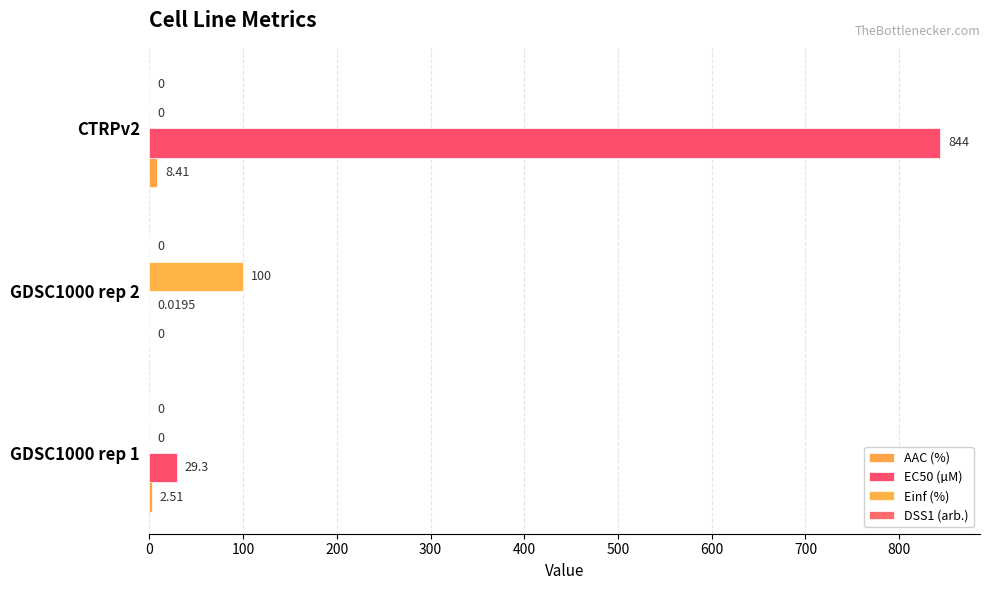

Which series has the widest spread of values?

EC50 (µM)